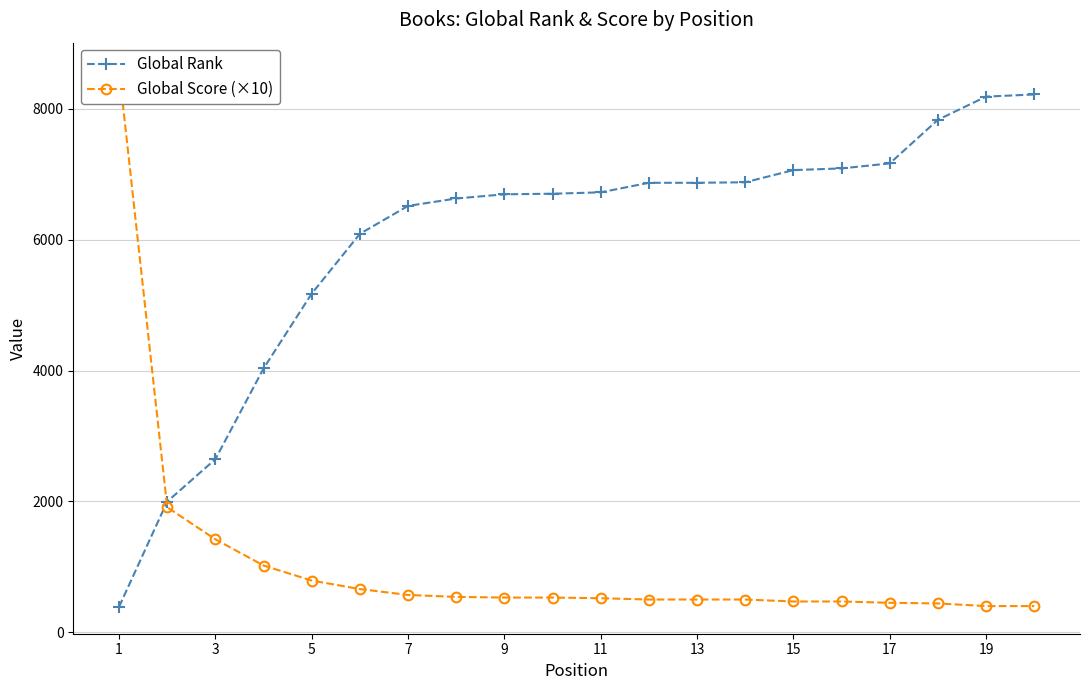

How many data points in Global Rank are less than 6723?

10